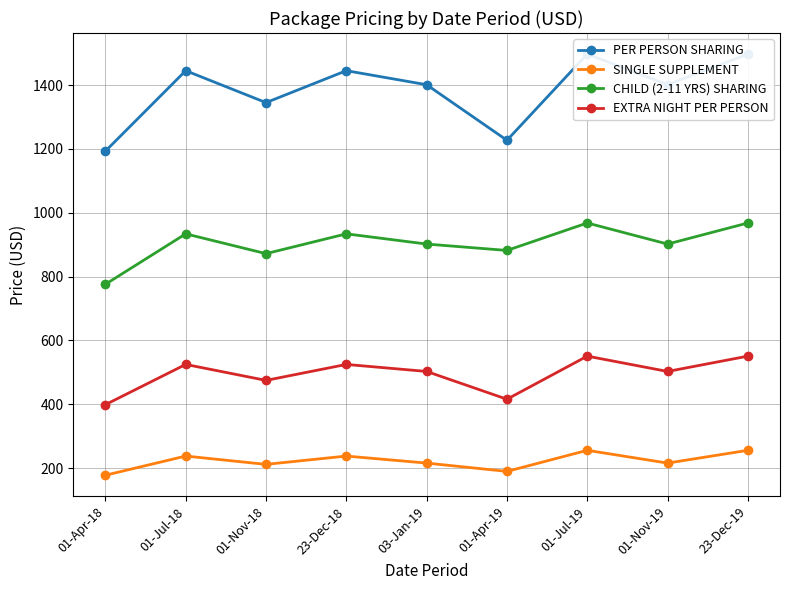

Which has a higher value, 03-Jan-19 or 01-Jul-19?

01-Jul-19